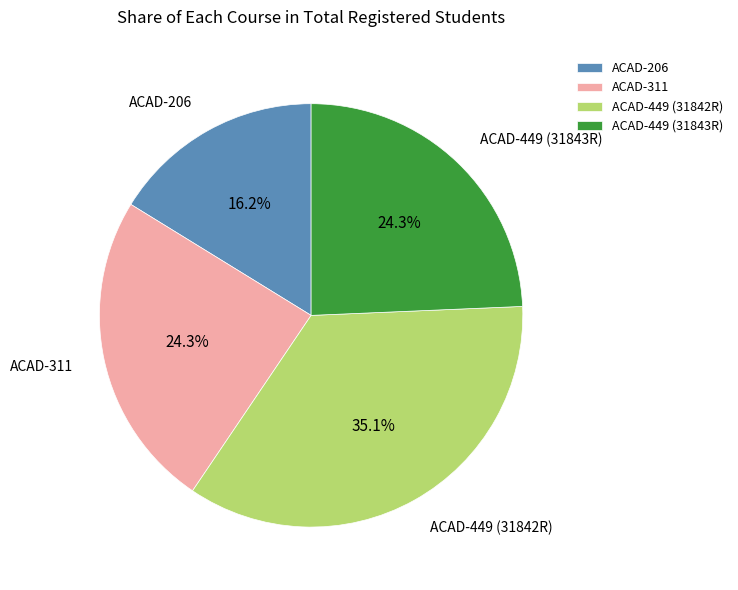

Between ACAD-449 (31842R) and ACAD-206, which is larger?

ACAD-449 (31842R)